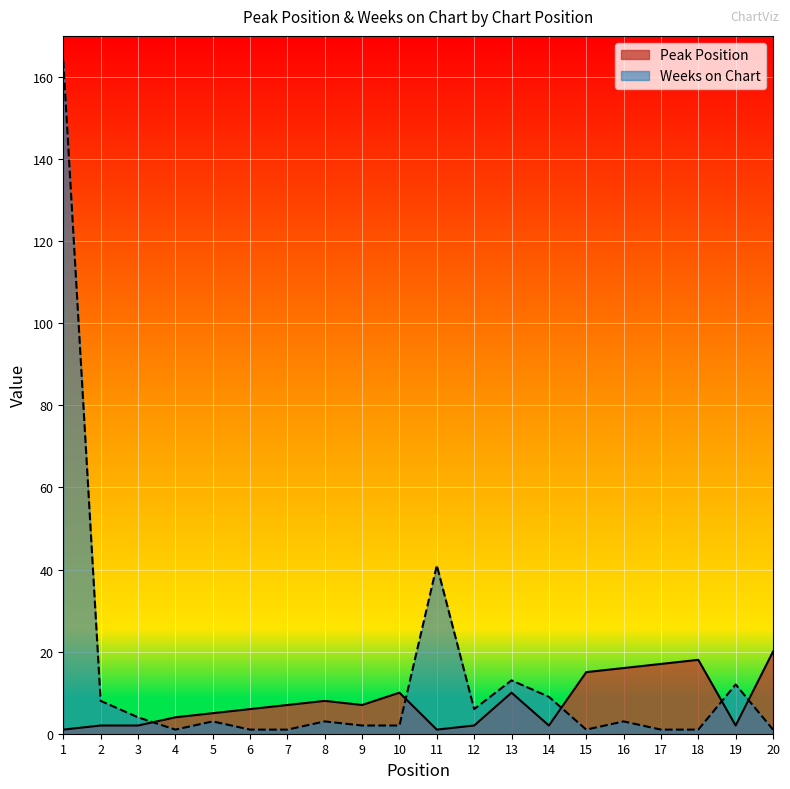

Is the value of Peak Position at 1 greater than the value of Weeks on Chart at 11?

No